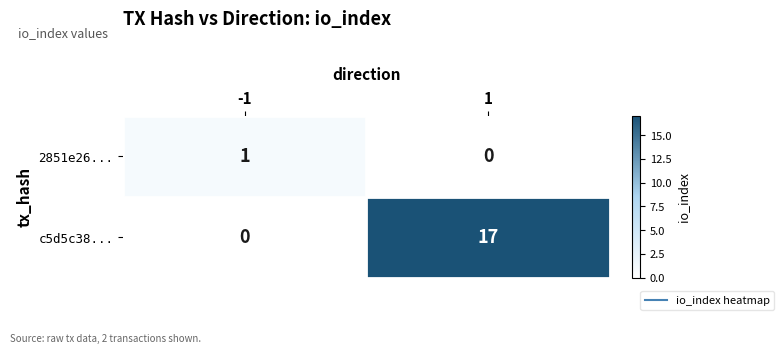

What is the difference between the maximum and minimum values in the c5d5c38... series?

17